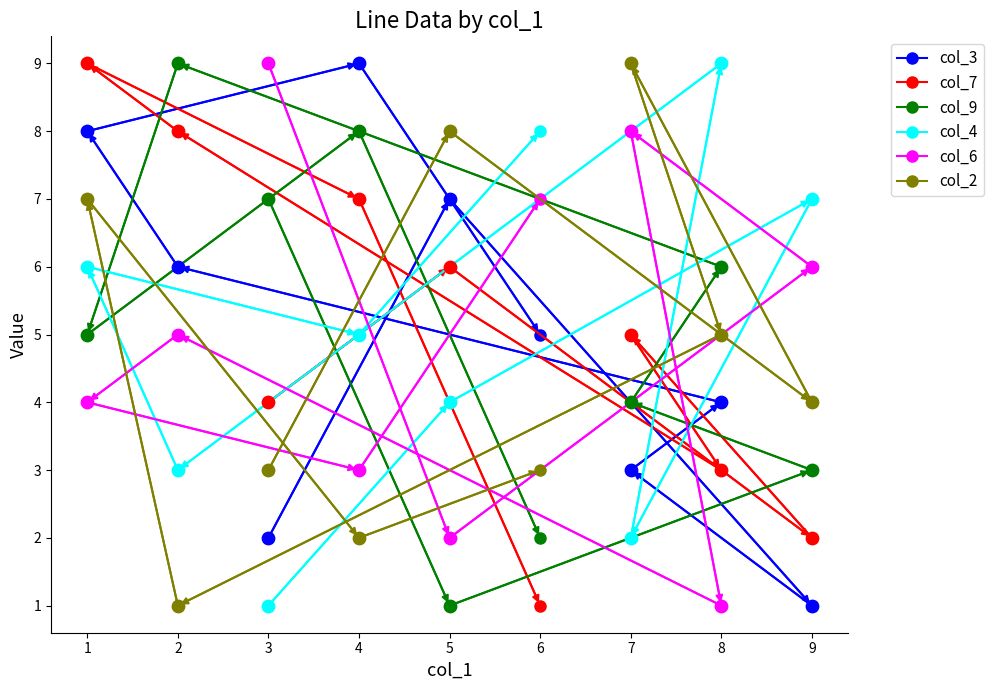

Which series contains the lowest Y value?

col_3